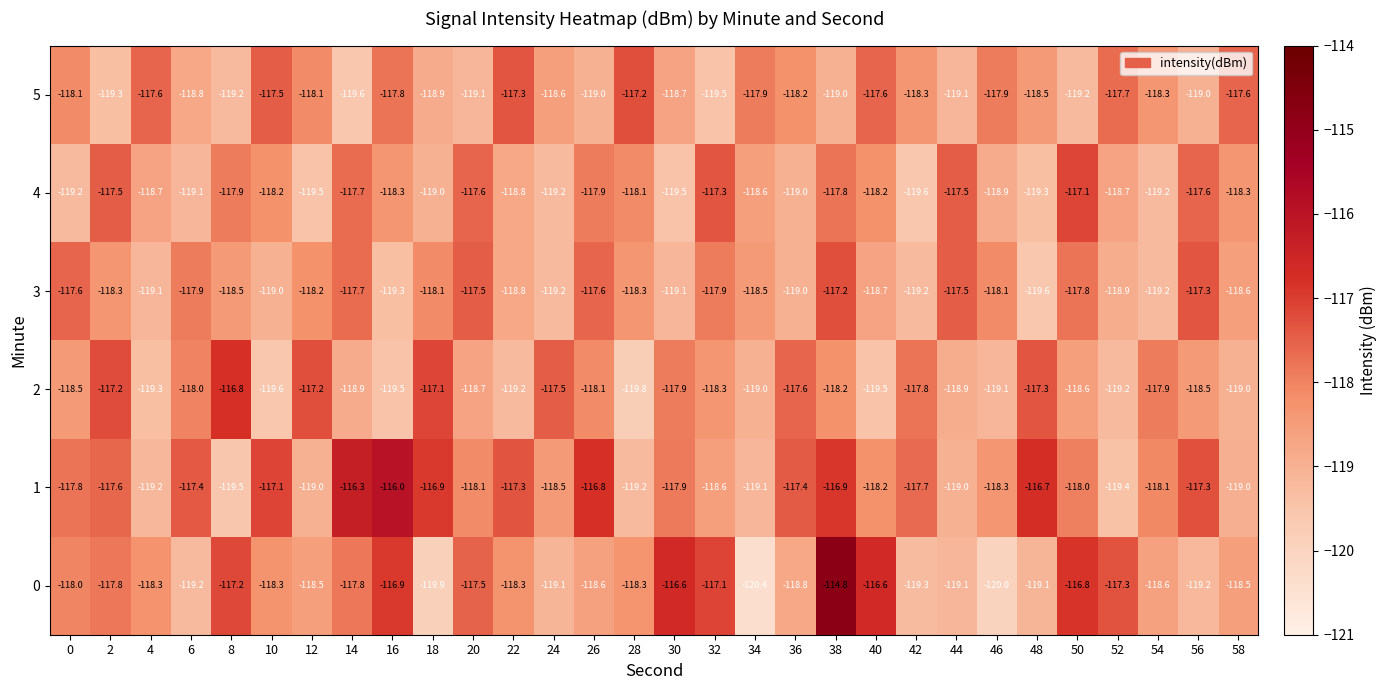

The value of 1 at 30 is -23.9. True or false?

False